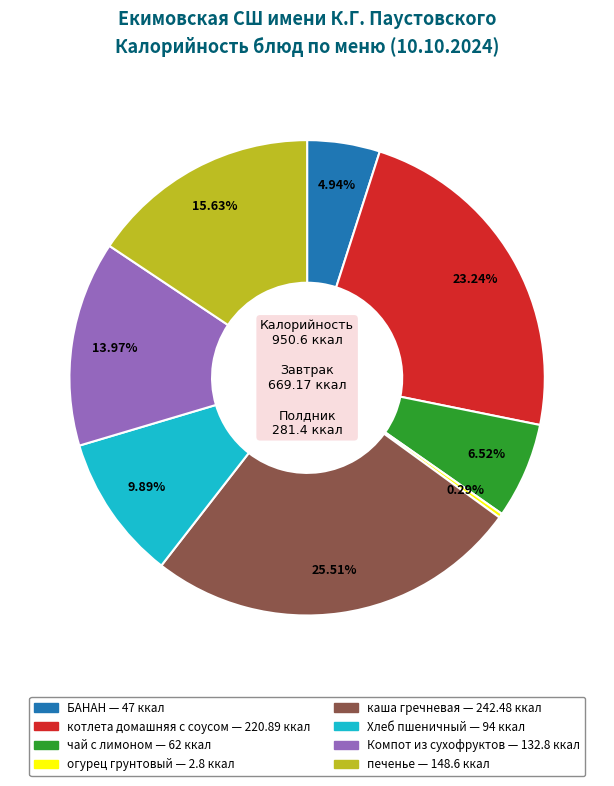

Does БАНАН represent more than half of the total?

No